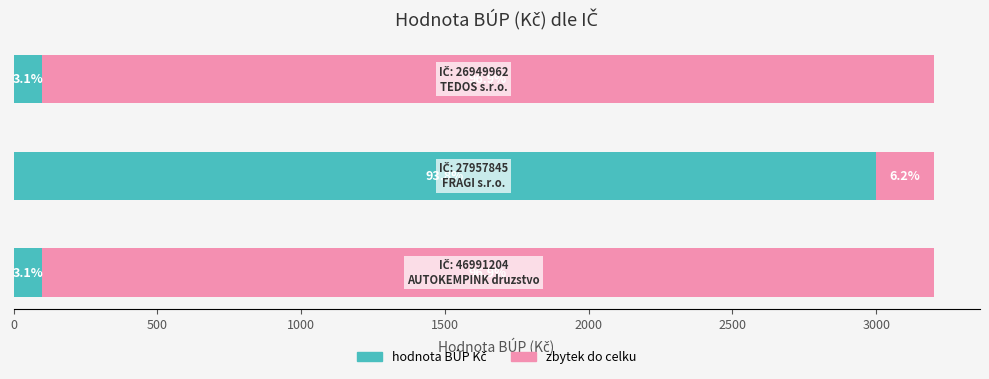

Reading left to right, transcribe all the data shown in this chart.

hodnota BUP Kc: 100	3000	100
zbytek: 3100	200	3100